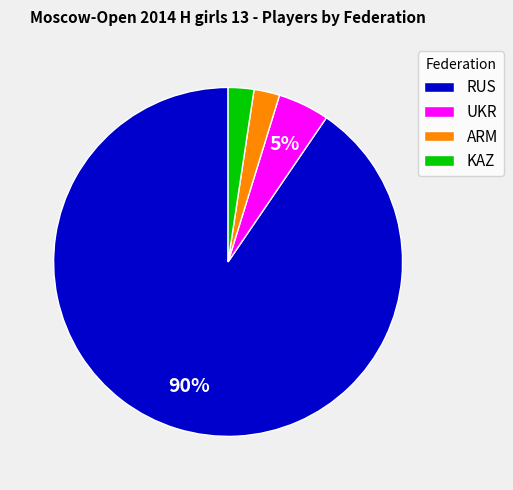

What is the majority slice?

RUS